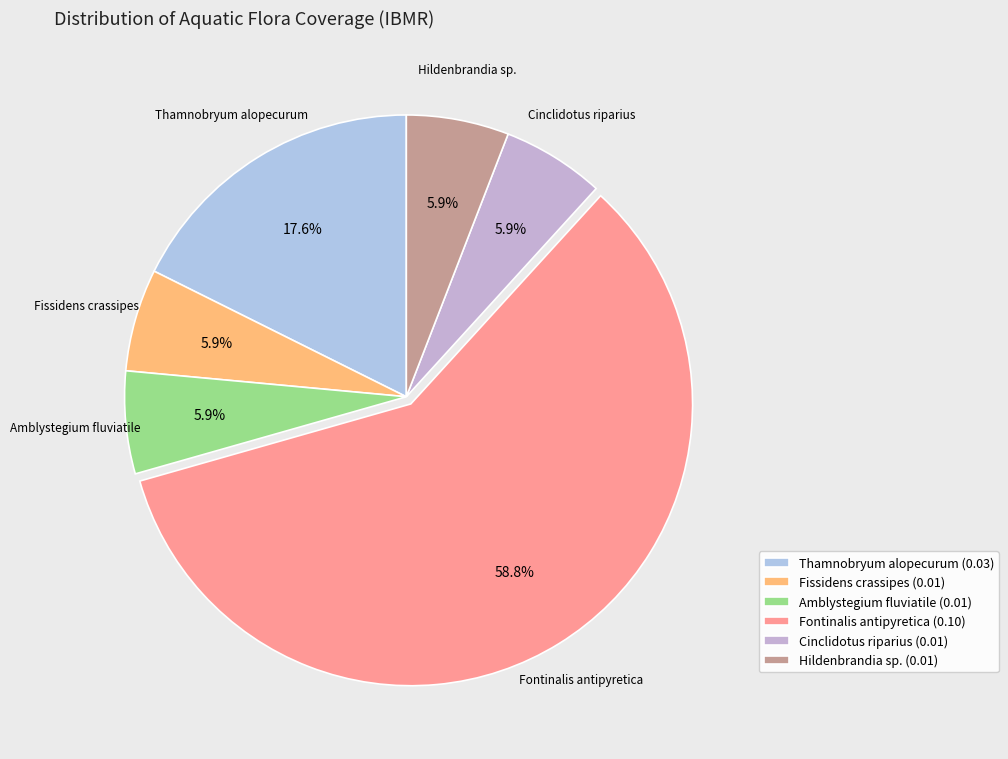

To the nearest percent, what is the difference between the largest and smallest slice percentages?

53%